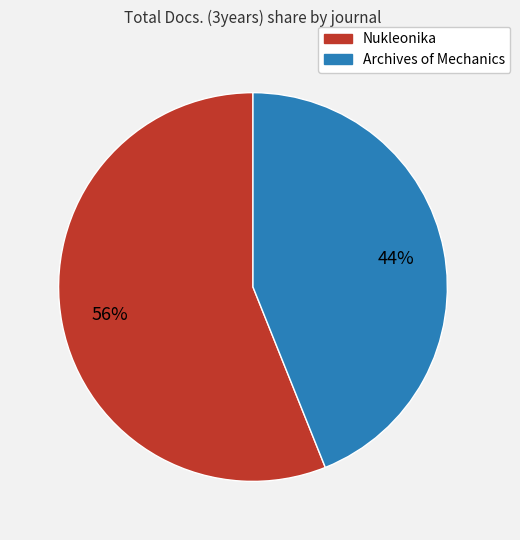

Which has a higher value, Archives of Mechanics or Nukleonika?

Nukleonika